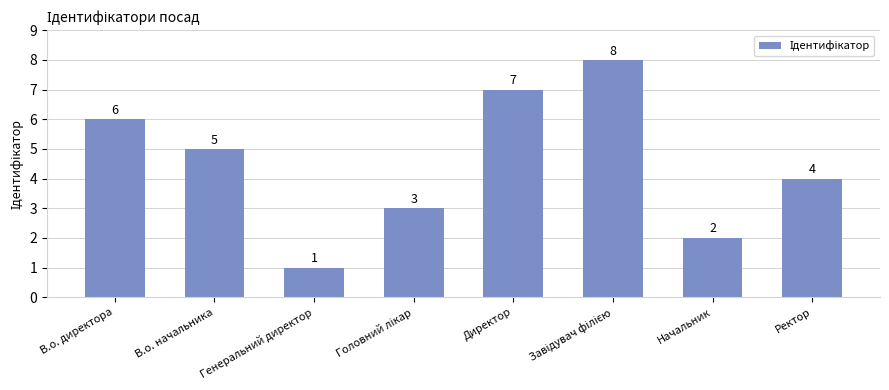

Between Ректор and Директор, which is larger?

Директор